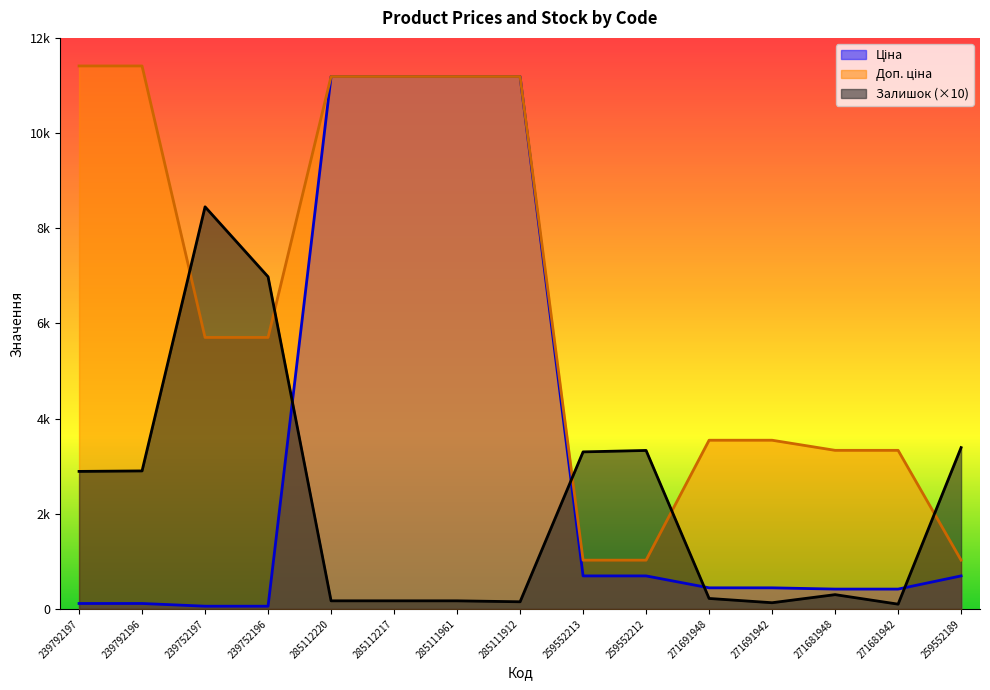

What is the lowest value of the Ціна series?

57.0